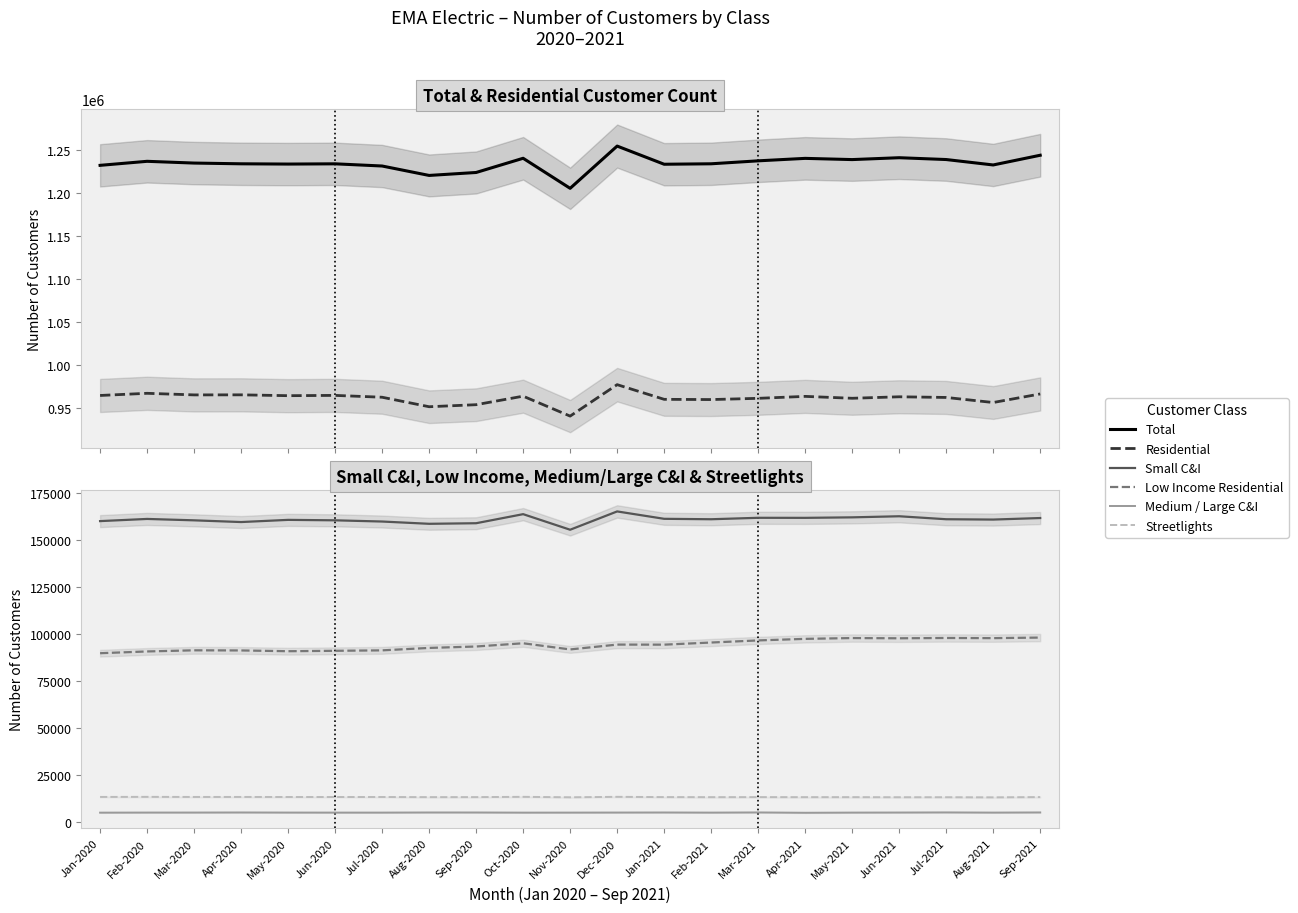

Read the Streetlights value at Jun-2021.

13082.3